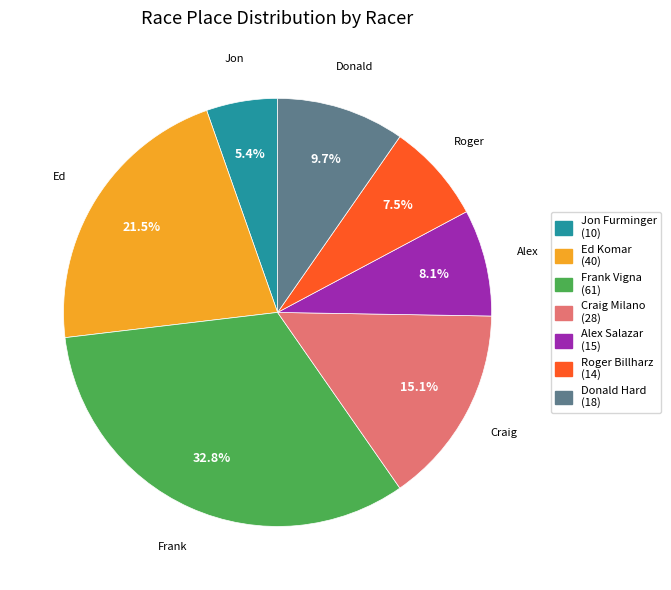

To the nearest percent, what is the combined percentage of Craig Milano and Jon Furminger?

20%